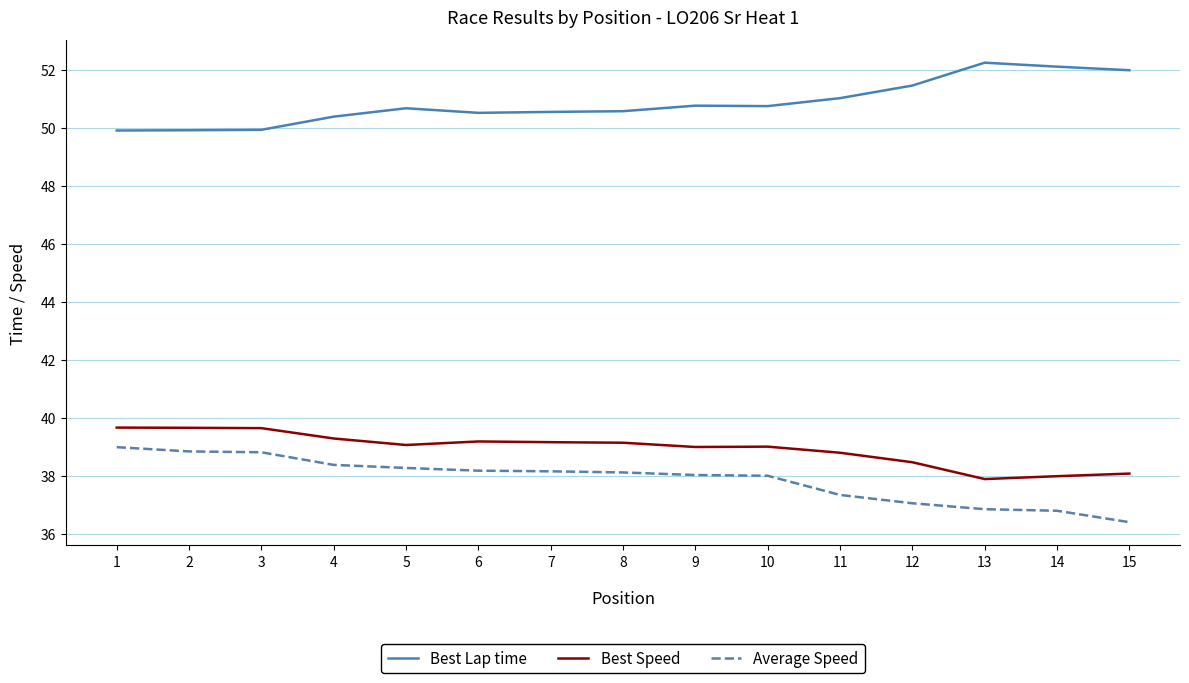

True or false: Best Speed and Average Speed cross at least once.

False